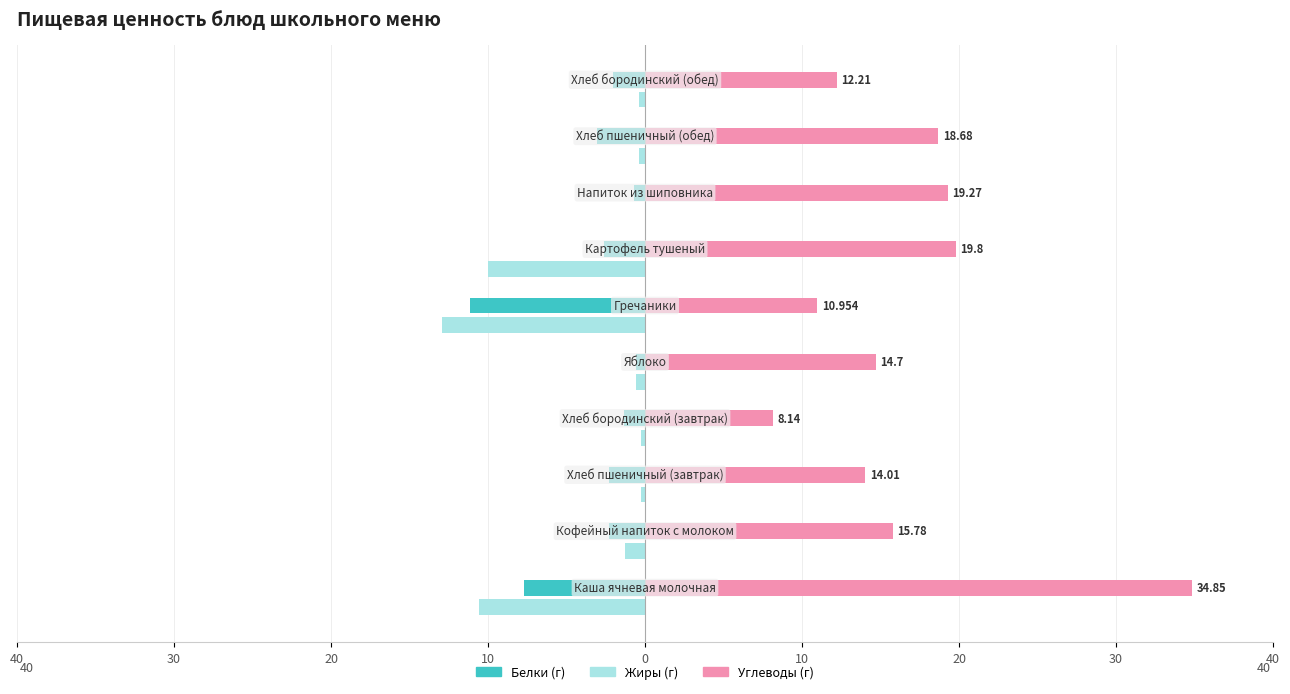

How many bars are there in each group?

3